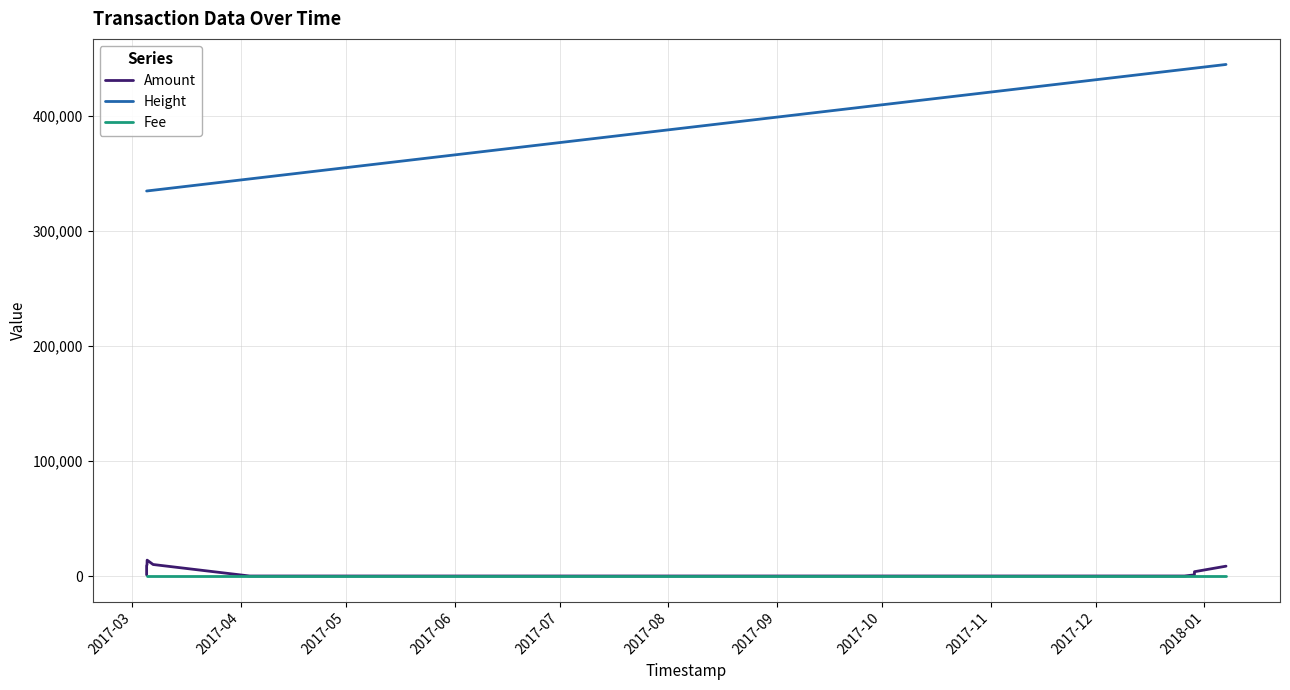

True or false: Height and Amount intersect in this chart.

False